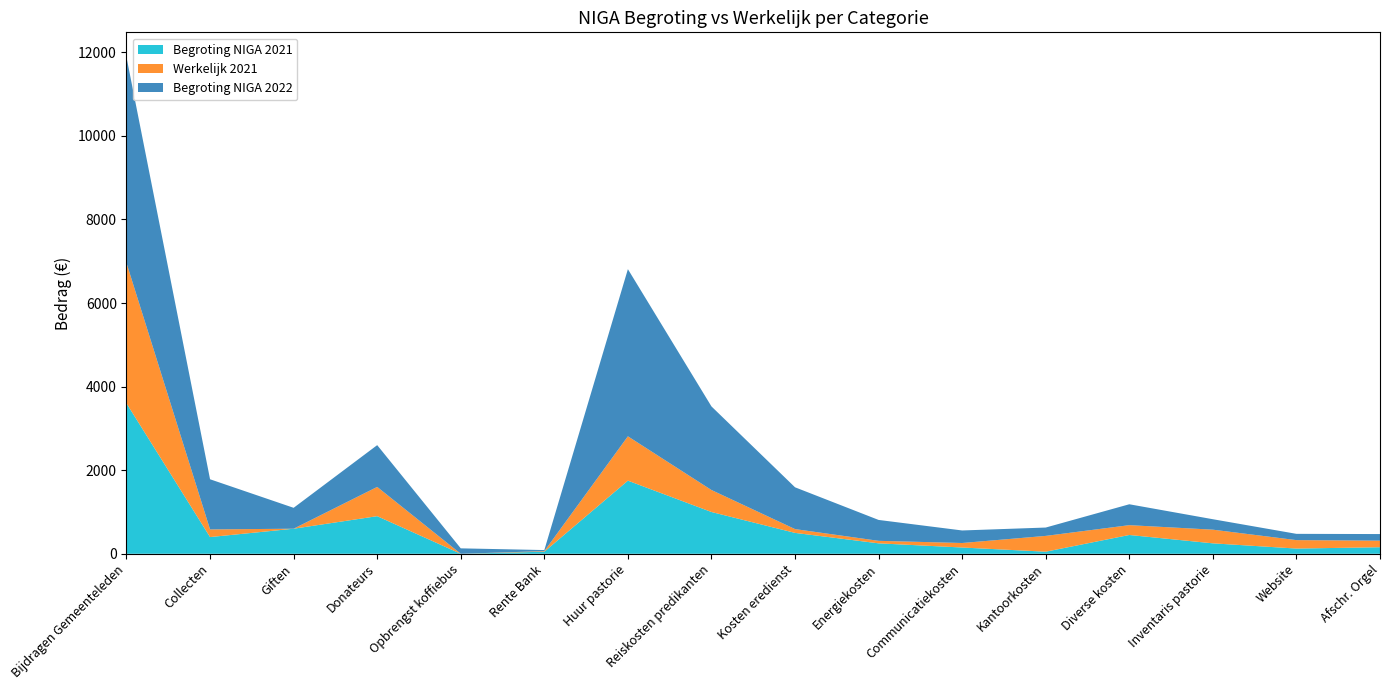

Reading left to right, list all the values displayed in this chart.

Begroting NIGA 2021: 3600	400	600	900	0	50	1750	1000	500	250	150	50	450	250	125	157
Werkelijk 2021: 3359	183	0	700	0	14	1061	526	91	60	108	378	235	327	202	157
Begroting NIGA 2022: 4925	1200	500	1000	130	25	4000	2000	1000	500	300	200	500	250	150	158